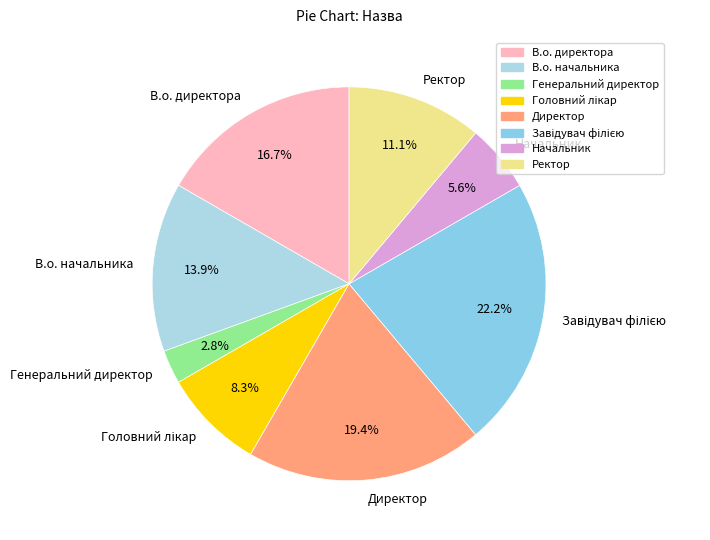

Which category has the smallest portion of the pie?

Генеральний директор